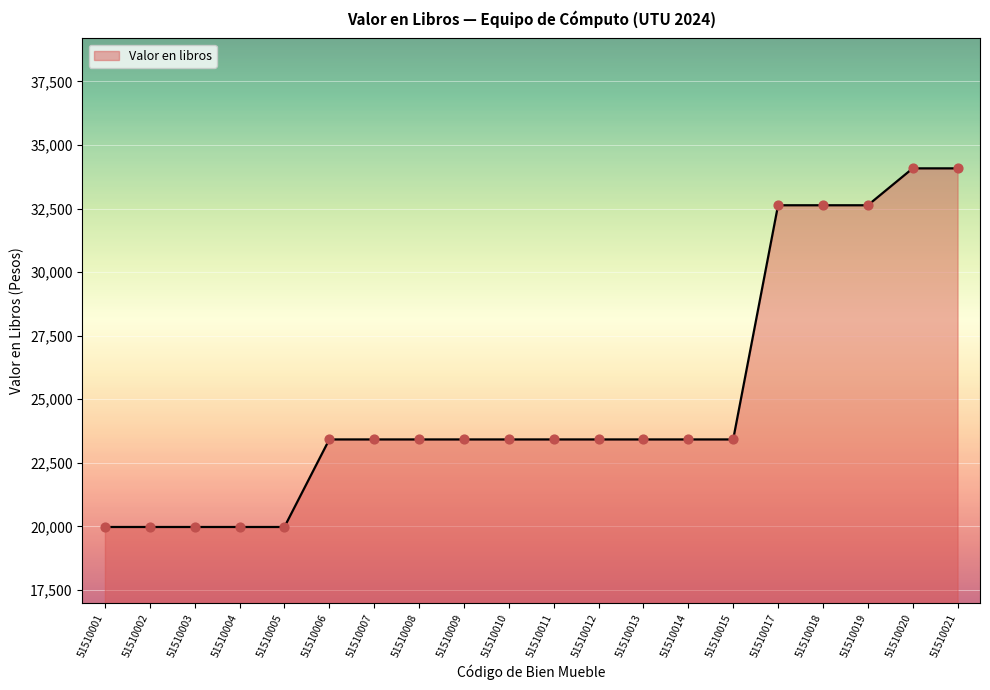

Approximately how many times larger is the value at 51510007 compared to 51510008?

1.0